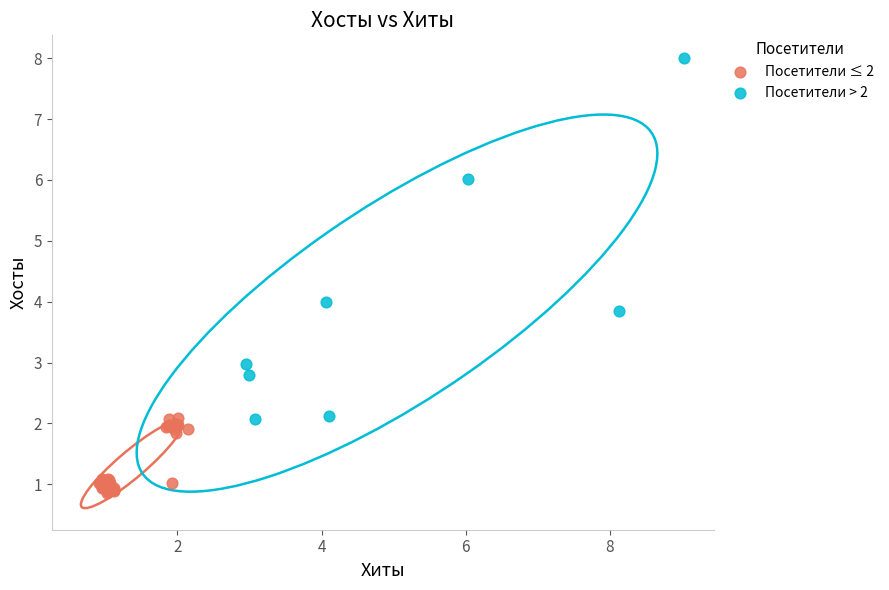

What are all the series names shown in the legend?

Посетители ≤ 2, Посетители > 2